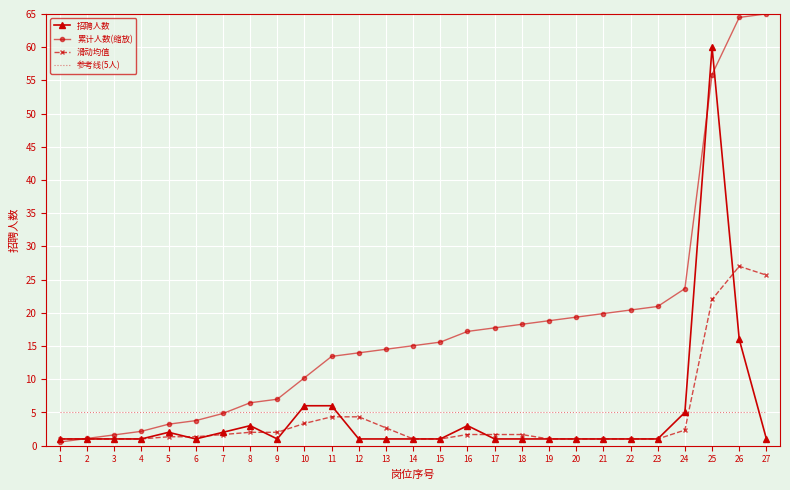

What is the greatest value displayed?

65.0